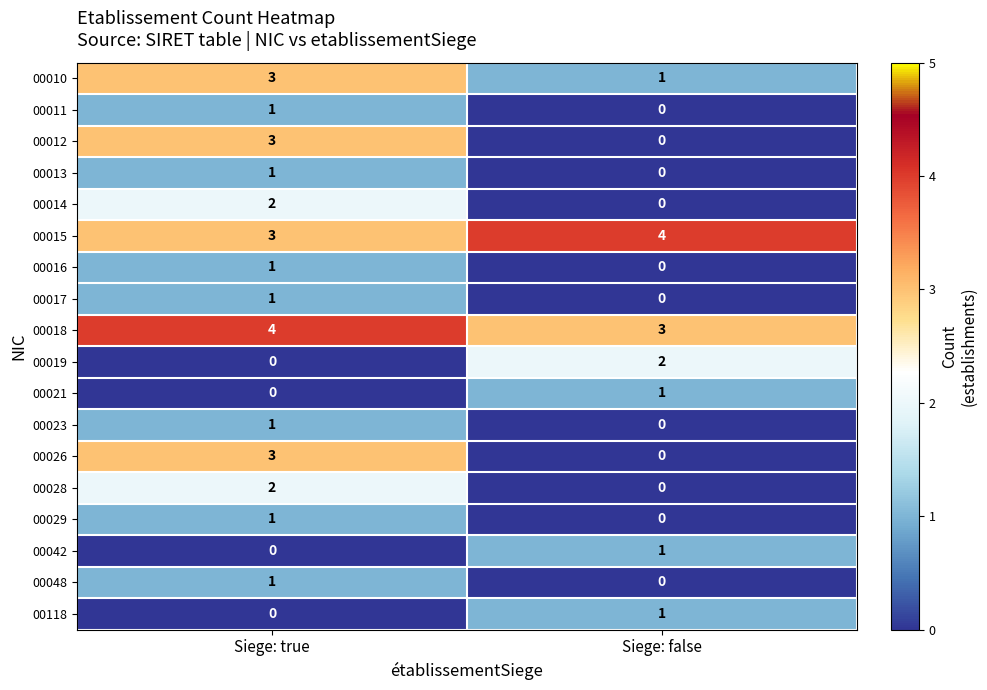

Where is 00023 nearest to the value 0?

Siege: false